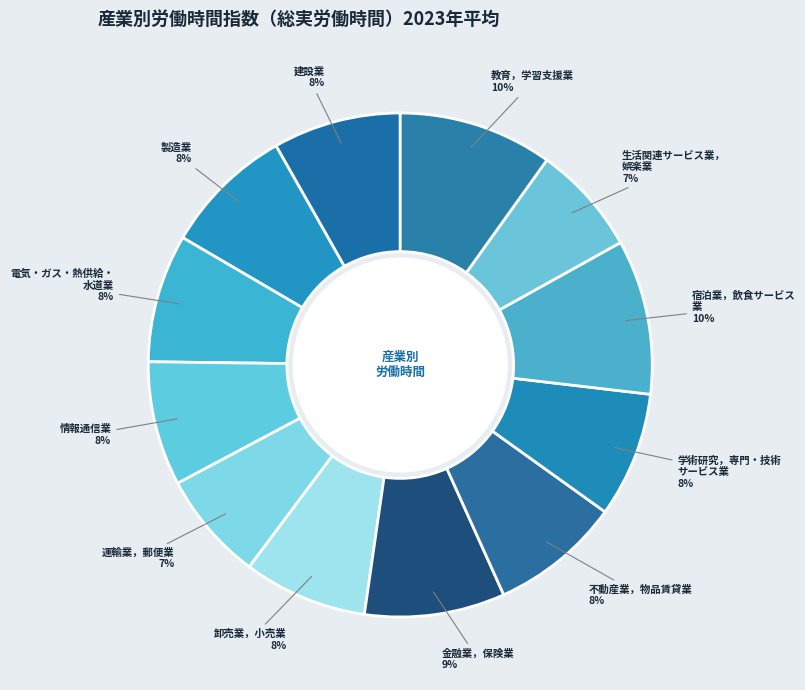

Rank the categories by value from highest to lowest.

宿泊業，飲食サービス業, 教育，学習支援業, 金融業，保険業, 製造業, 不動産業，物品賃貸業, 電気・ガス・熱供給・水道業, 建設業, 学術研究，専門・技術サービス業, 情報通信業, 卸売業，小売業, 生活関連サービス業，娯楽業, 運輸業，郵便業